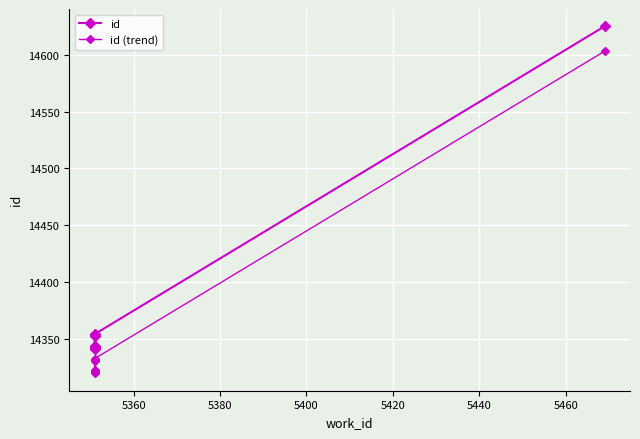

Reading left to right, extract all data points from this chart.

id: 14341.0	14342.0	14343.0	14344.0	14352.0	14353.0	14354.0	14625.0
id (trend): 14319.5	14320.5	14321.5	14322.5	14330.5	14331.5	14332.5	14603.1